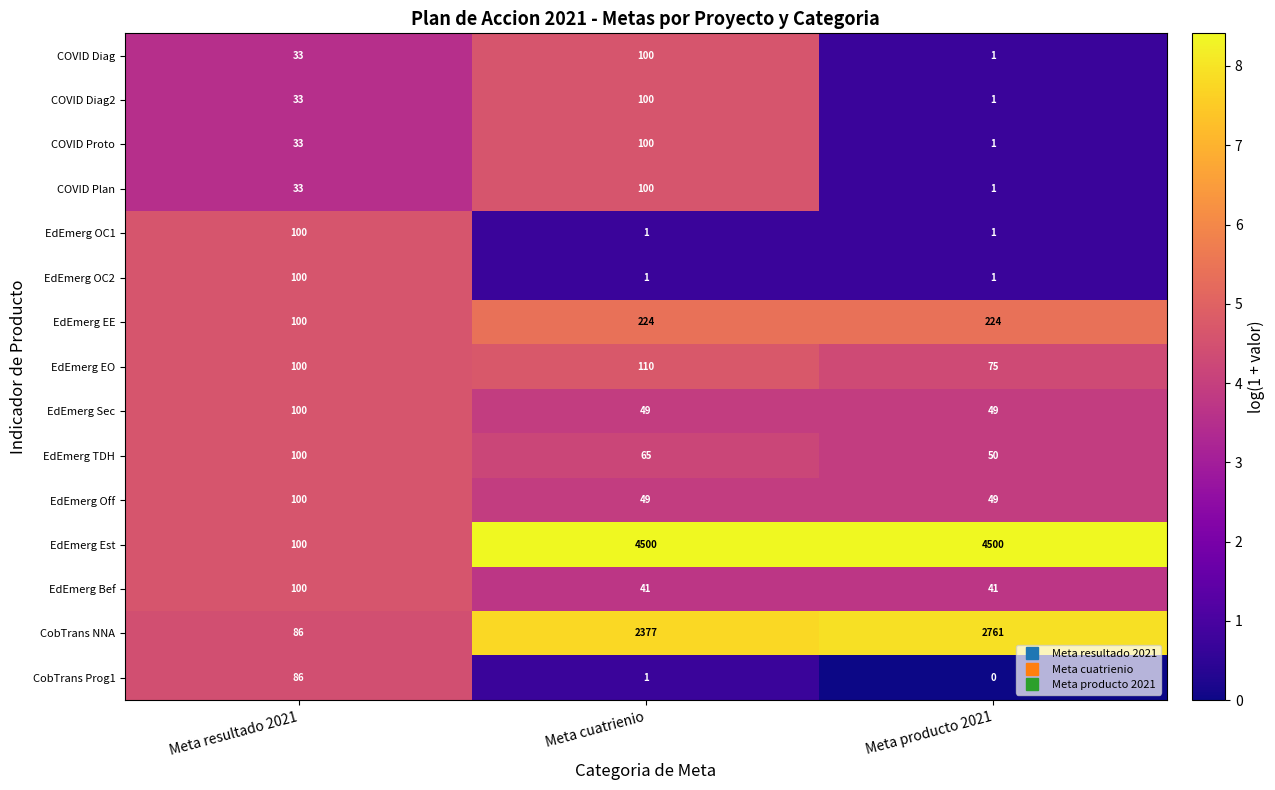

Where is EdEmerg Est nearest to the value 2300?

Meta resultado 2021